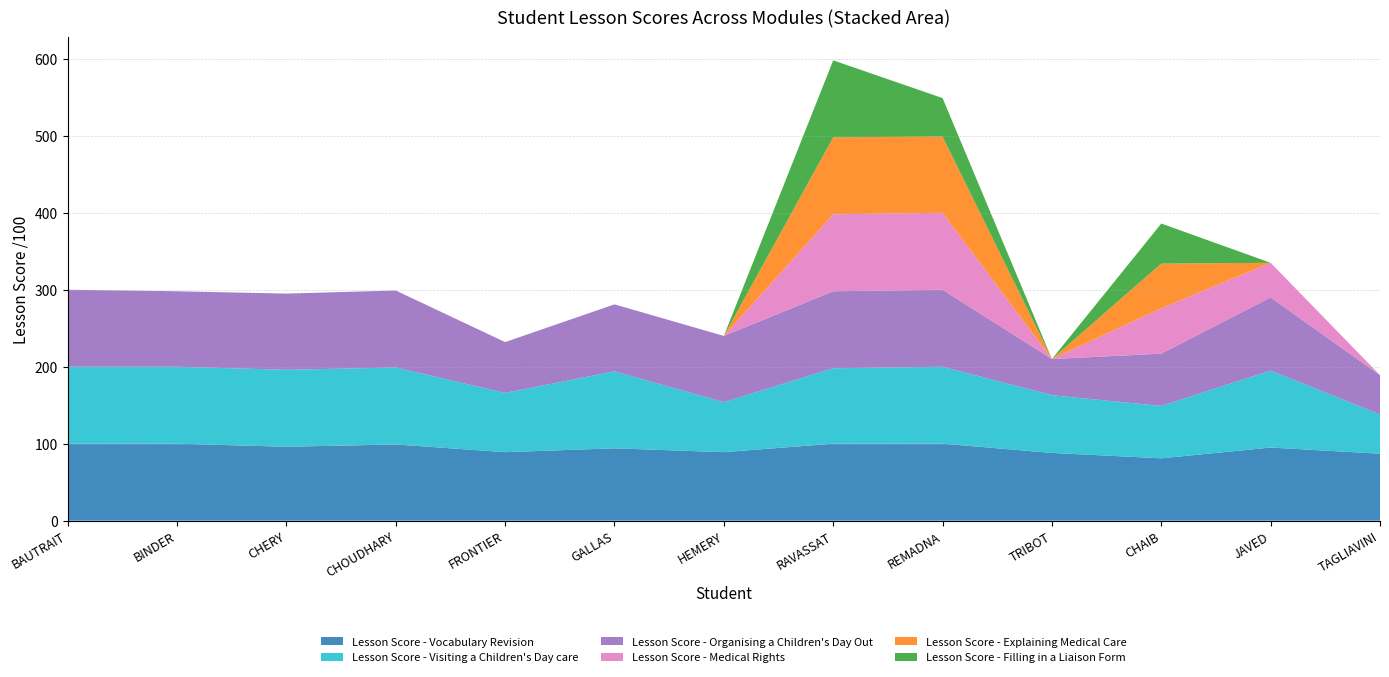

Reading right to left, what are all the values shown in this chart?

Lesson Score - Vocabulary Revision: 87	95	81	88	100	100	89	94	89	99	96	100	100
Lesson Score - Visiting a Children's Day care: 51	100	68	75	100	98	65	100	77	100	100	100	100
Lesson Score - Organising a Children's Day Out: 51	95	68	47	100	100	86	87	66	100	99	98	100
Lesson Score - Medical Rights: 0	45	59	0	100	100	0	0	0	0	0	0	0
Lesson Score - Explaining Medical Care: 0	0	58	0	99	100	0	0	0	0	0	0	0
Lesson Score - Filling in a Liaison Form: 0	0	52	0	50	100	0	0	0	0	0	0	0